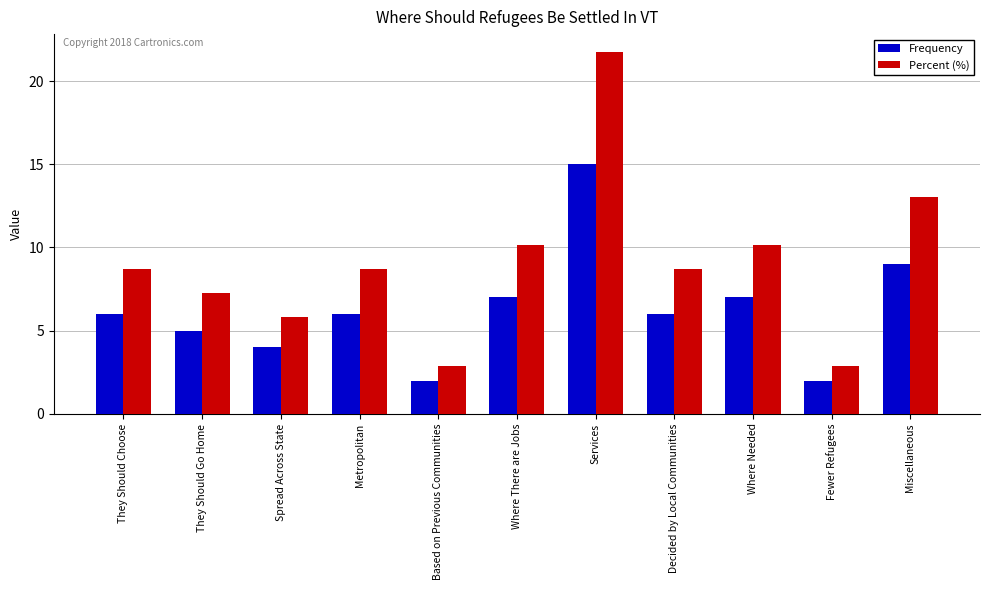

What are all the series names shown in the legend?

Frequency, Percent (%)